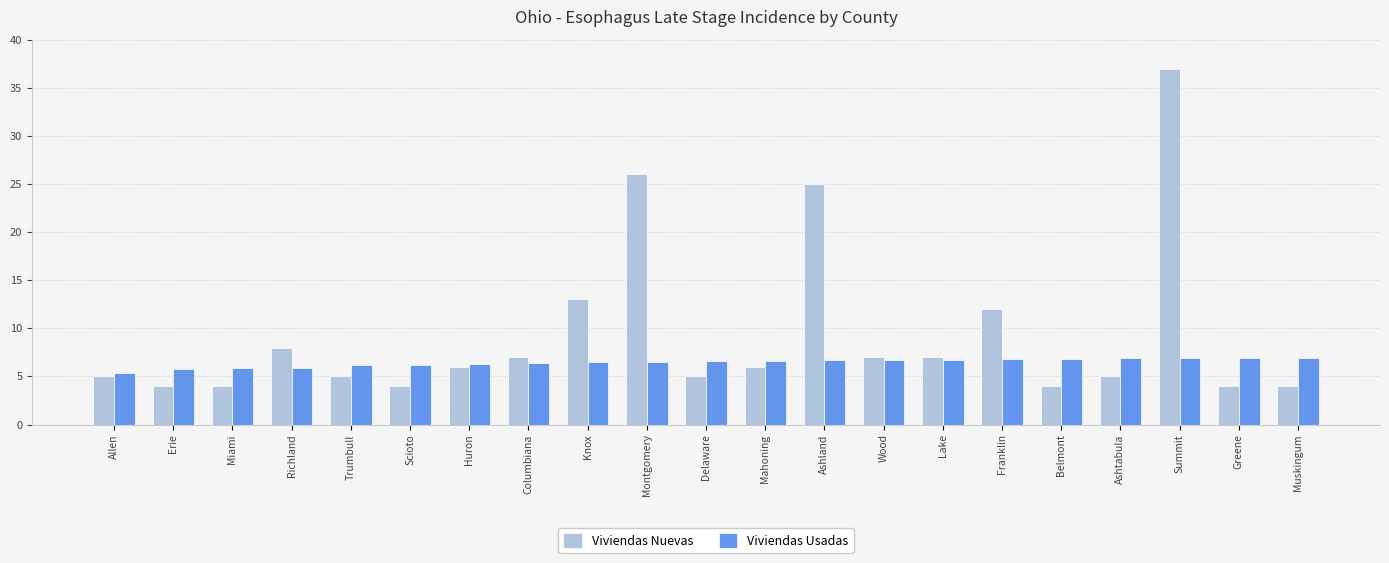

Is the value of Viviendas Nuevas at Trumbull greater than the value of Viviendas Usadas at Muskingum?

No